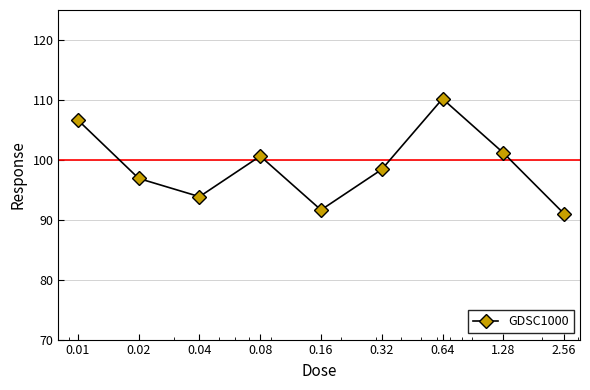

What is the smallest value displayed?

91.0